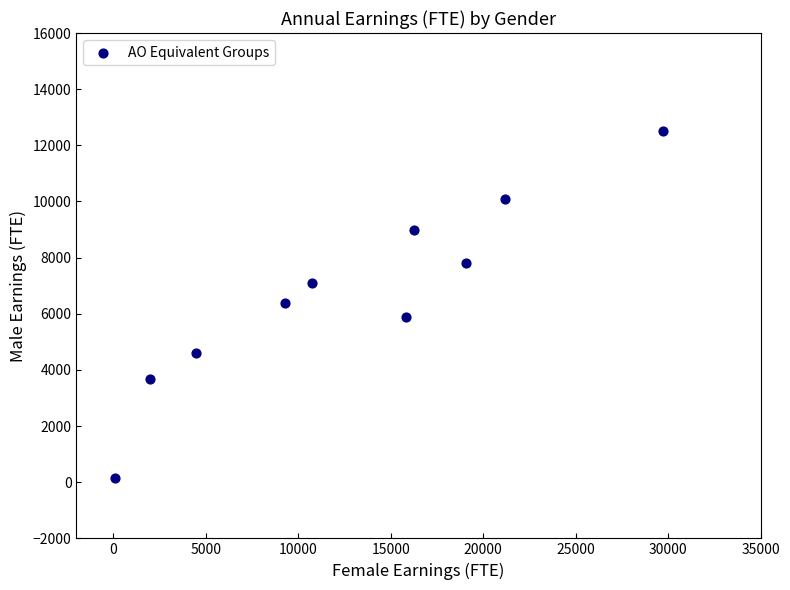

What is the average Y value?

6715.6